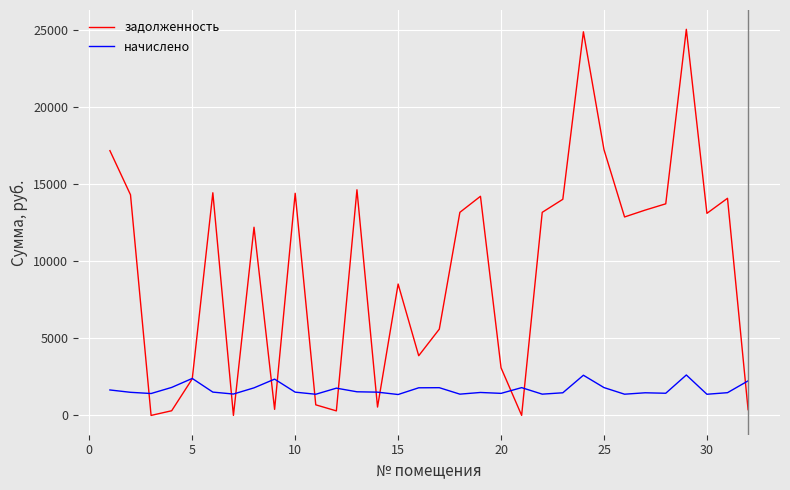

List the series in order of their overall mean, lowest first.

начислено, задолженность